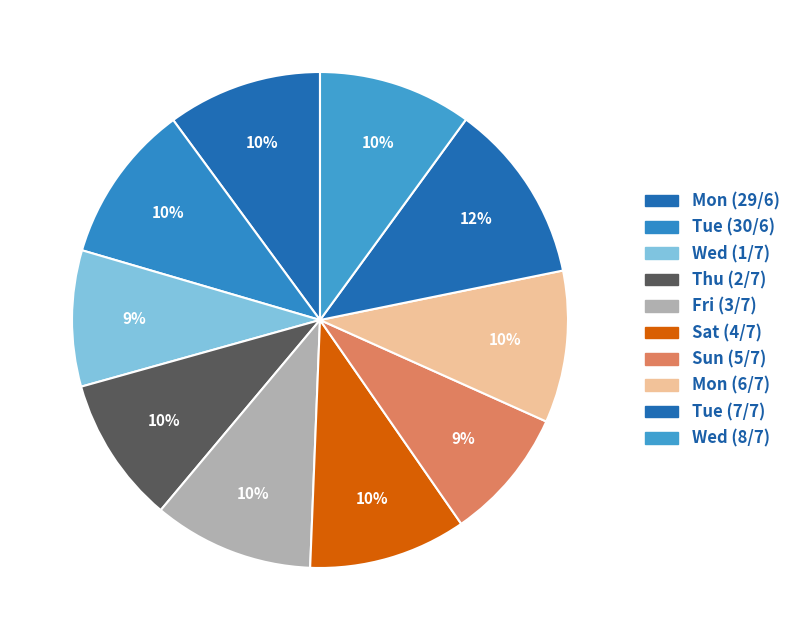

What percentage is the Fri (3/7) slice, to the nearest percent?

10%